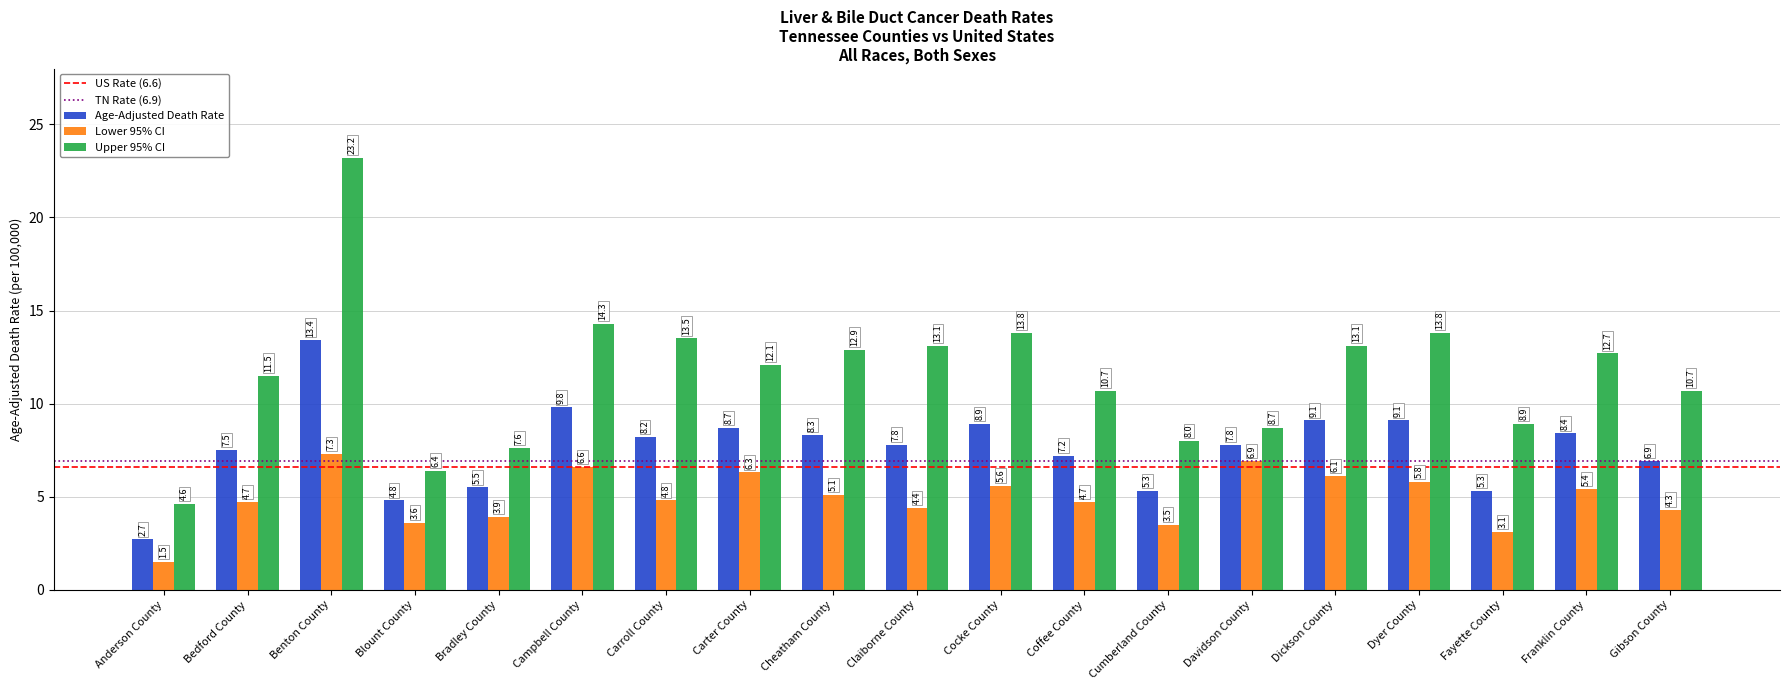

At how many categories does at least one series exceed 7?

17